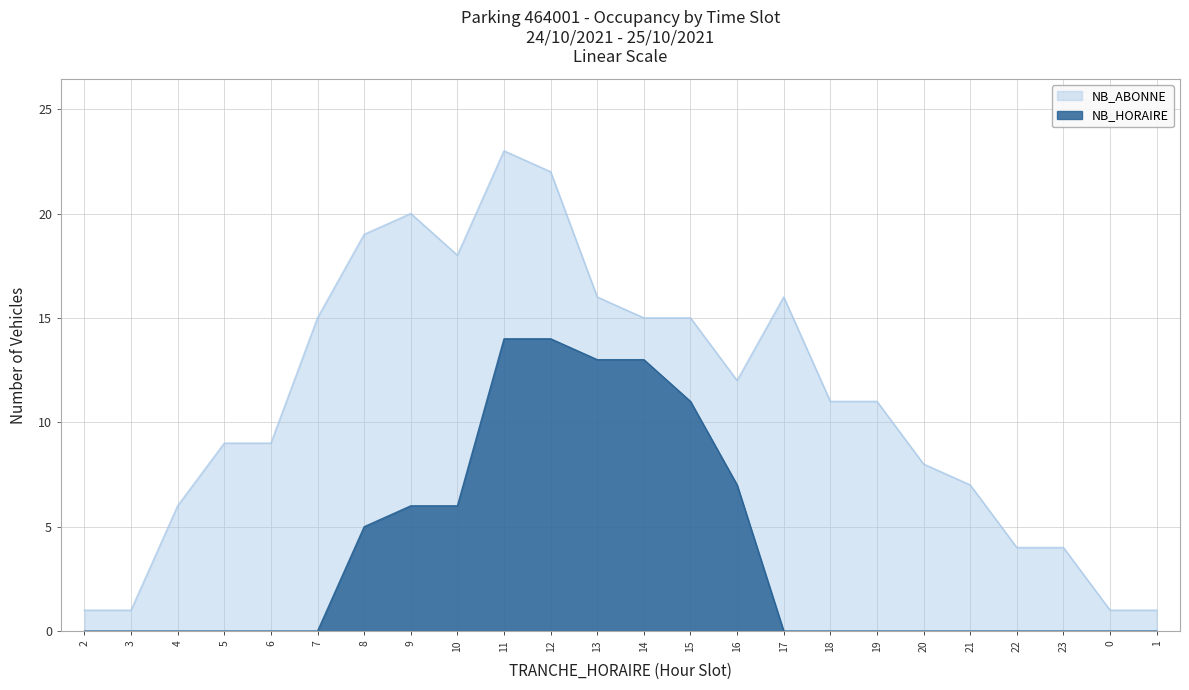

Rank the categories by NB_ABONNE value from highest to lowest.

11, 12, 9, 8, 10, 13, 17, 7, 14, 15, 16, 18, 19, 5, 6, 20, 21, 4, 22, 23, 2, 3, 0, 1